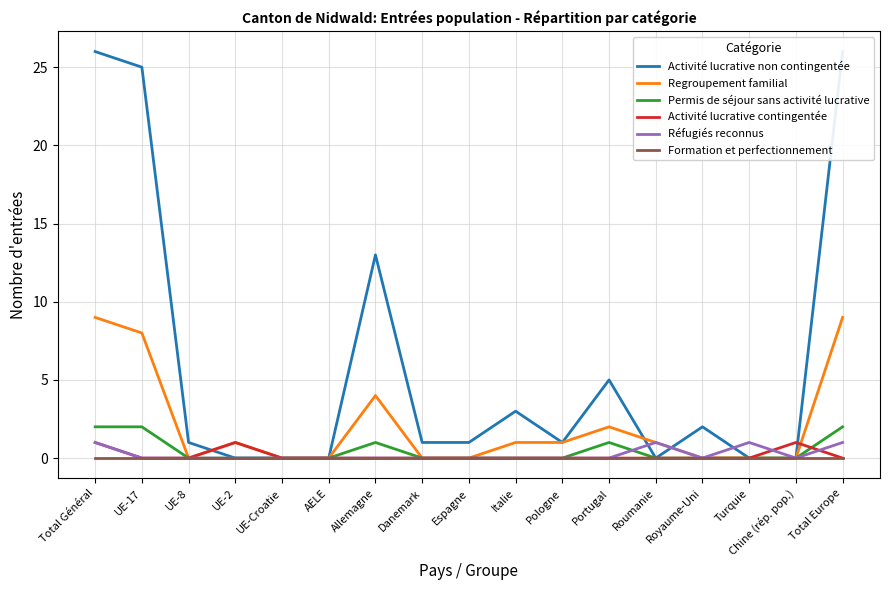

True or false: Activité lucrative contingentée and Formation et perfectionnement intersect in this chart.

False